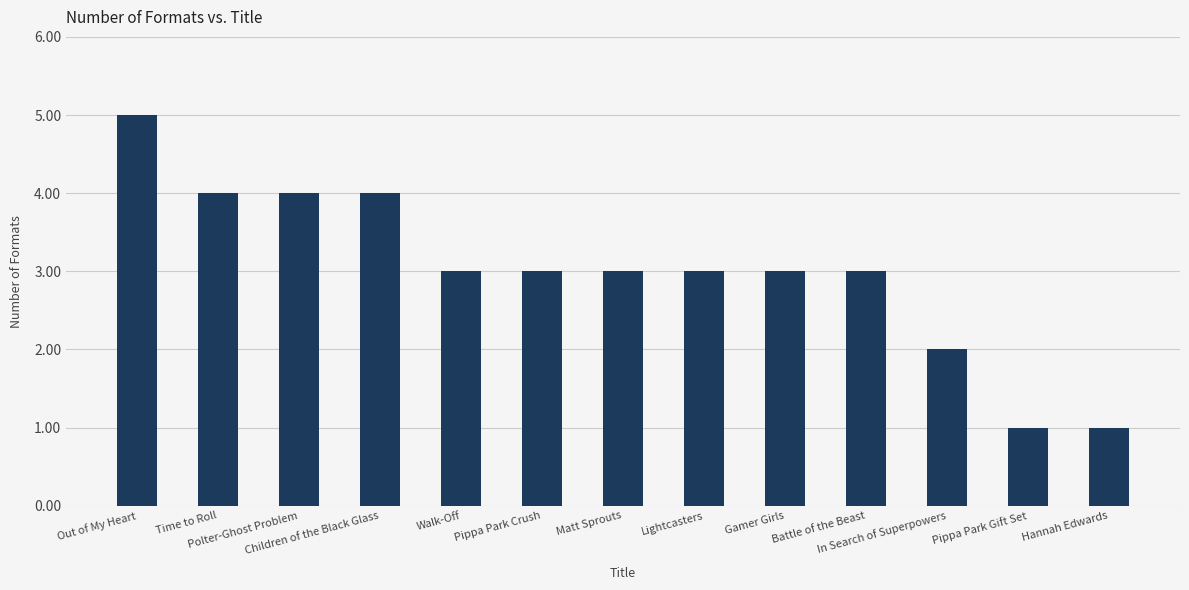

Reading left to right, transcribe all the data shown in this chart.

Out of My Heart=5	Time to Roll=4	Polter-Ghost Problem=4	Children of the Black Glass=4	Walk-Off=3	Pippa Park Crush=3	Matt Sprouts=3	Lightcasters=3	Gamer Girls=3	Battle of the Beast=3	In Search of Superpowers=2	Pippa Park Gift Set=1	Hannah Edwards=1